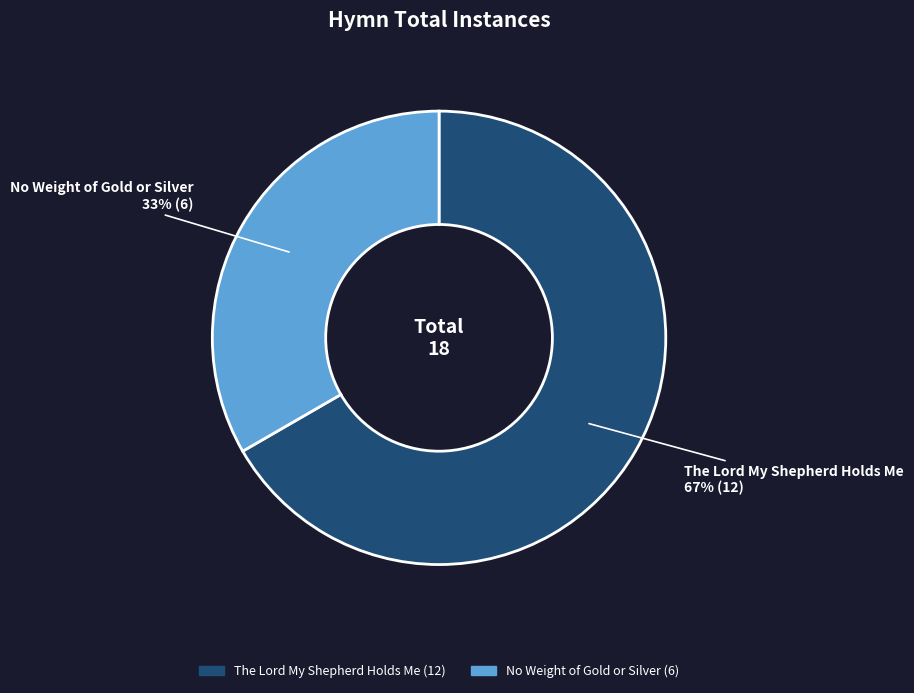

To the nearest percent, what is the average slice percentage?

50%